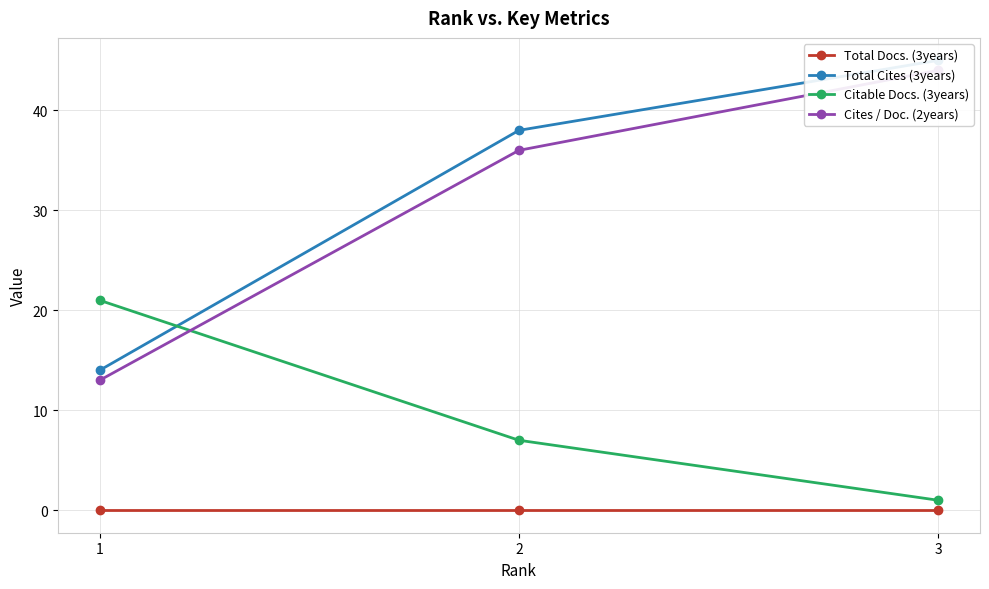

At which label does Citable Docs. (3years) first exceed 7?

1